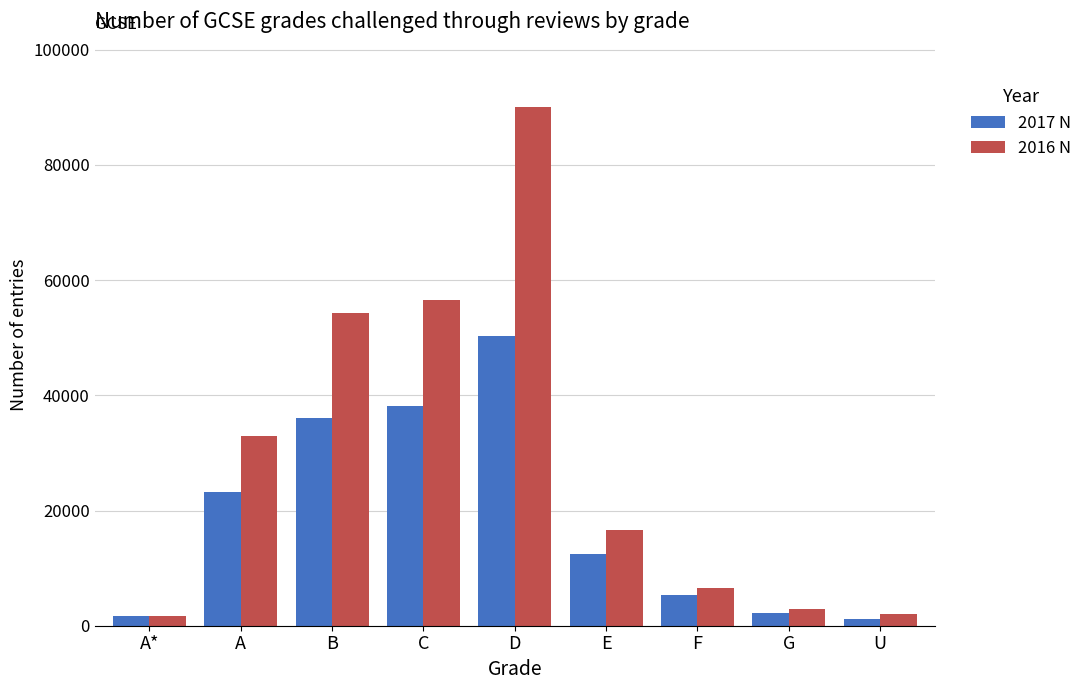

Which series has the largest range (max minus min)?

2016 N